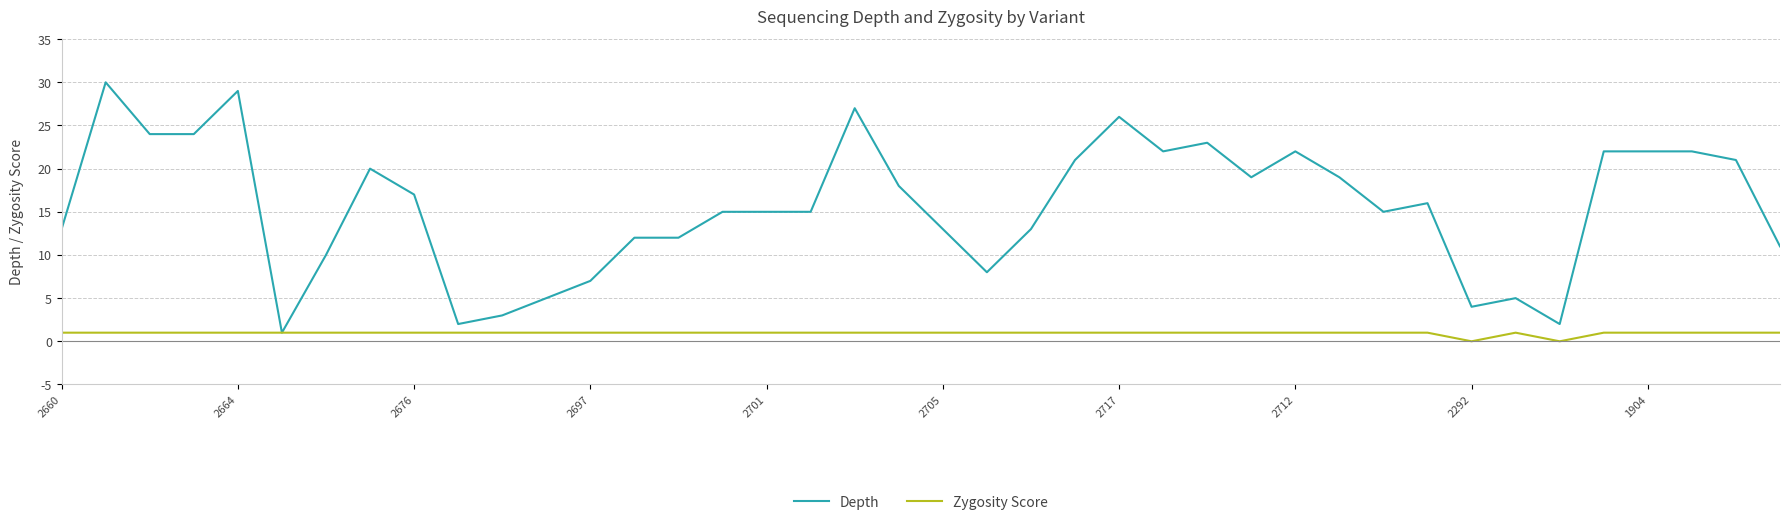

Is this an area chart (filled region under the line)?

No